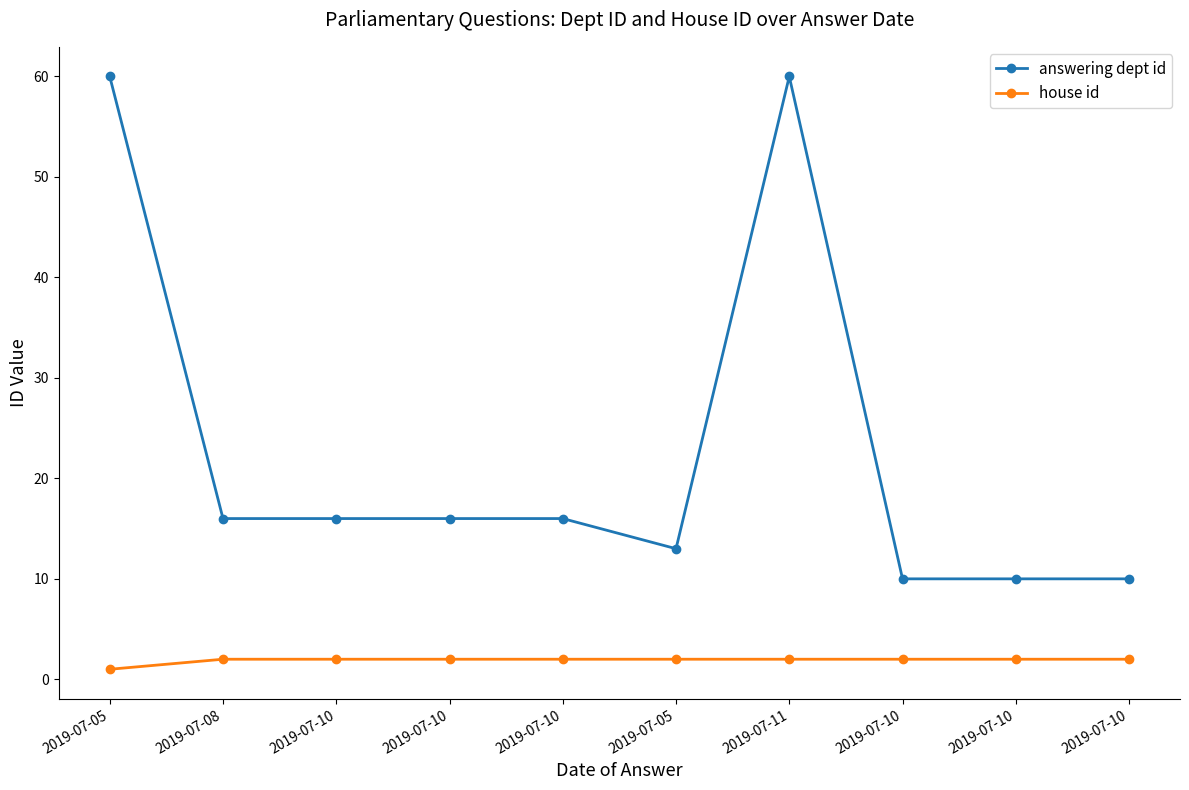

Reading right to left, transcribe all the data shown in this chart.

answering dept id: 2019-07-10=10	2019-07-10=10	2019-07-10=10	2019-07-11=60	2019-07-05=13	2019-07-10=16	2019-07-10=16	2019-07-10=16	2019-07-08=16	2019-07-05=60
house id: 2019-07-10=2	2019-07-10=2	2019-07-10=2	2019-07-11=2	2019-07-05=2	2019-07-10=2	2019-07-10=2	2019-07-10=2	2019-07-08=2	2019-07-05=1